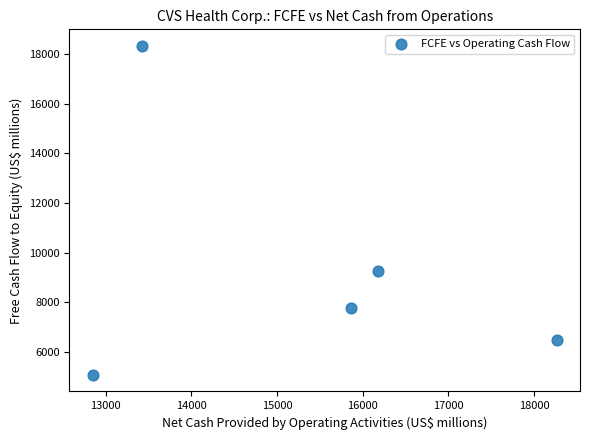

What is the range of Y values (max minus min)?

13256